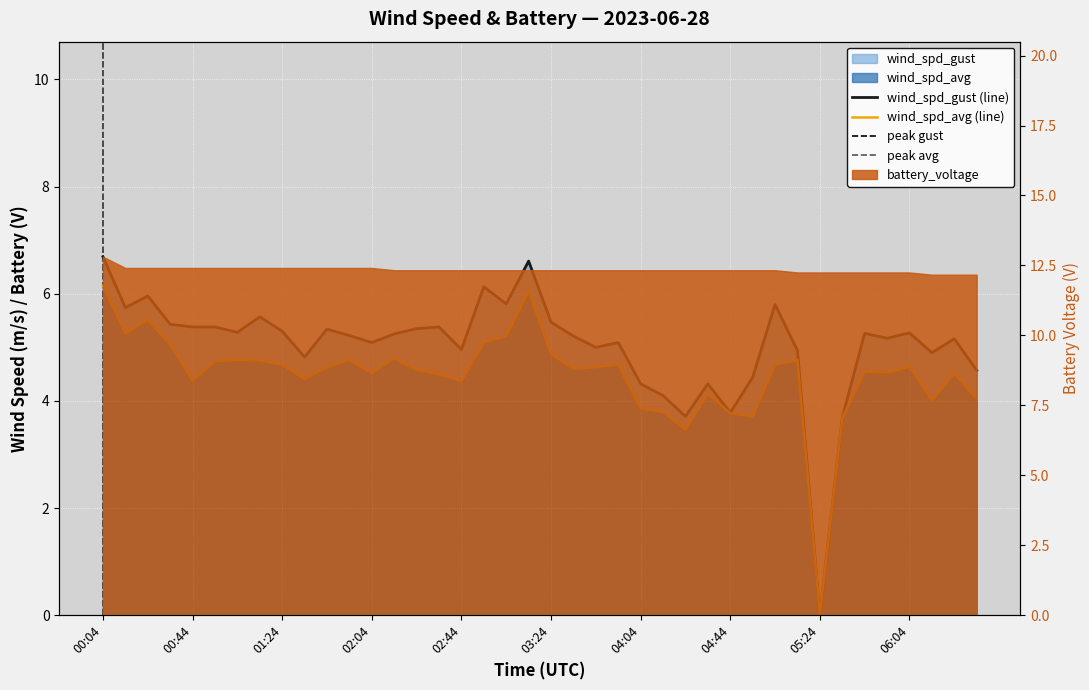

Where does the wind_spd_avg series first go above 4?

00:04